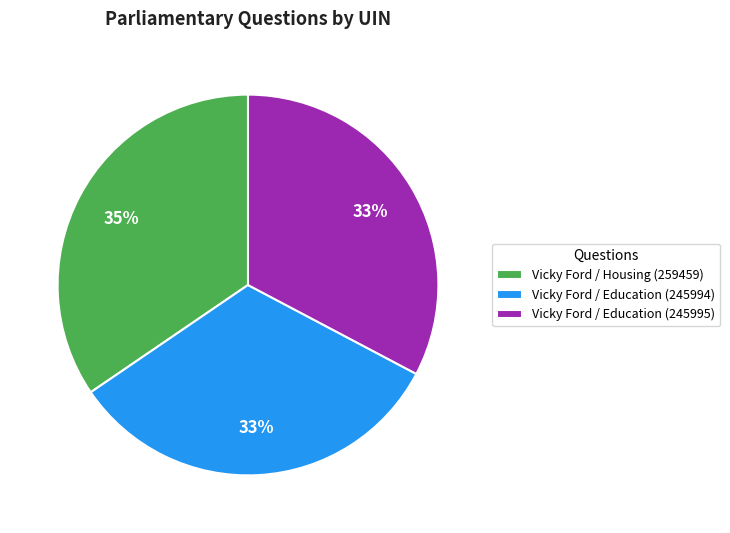

Is the sum of Vicky Ford / Education (245995) and Vicky Ford / Housing (259459) greater than half?

Yes